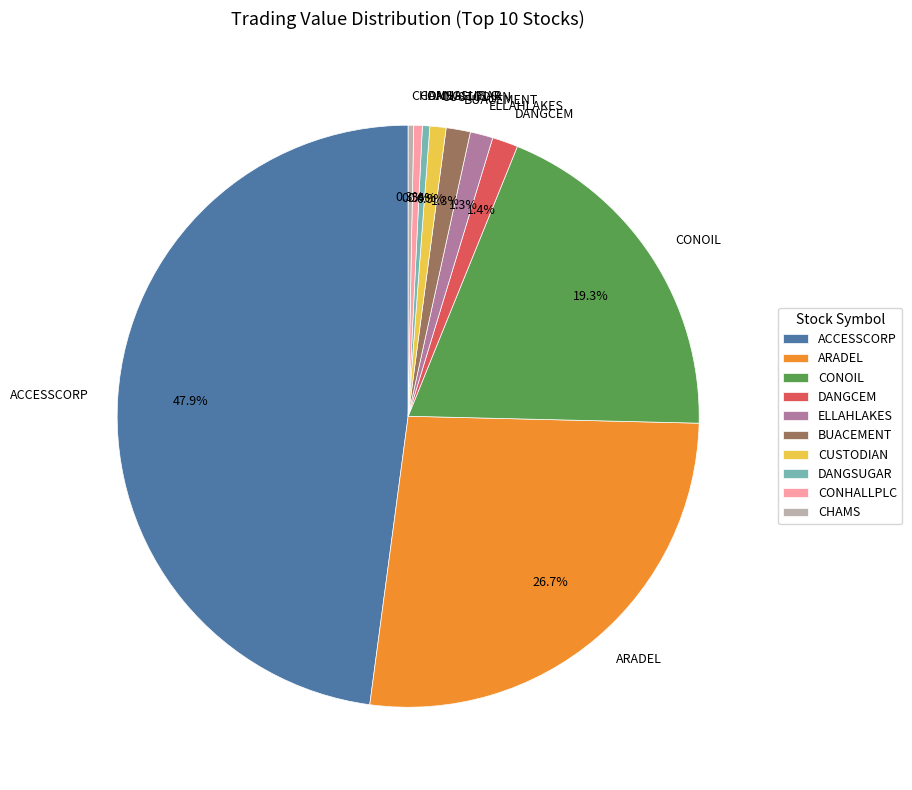

What is the largest slice in the pie chart?

ACCESSCORP